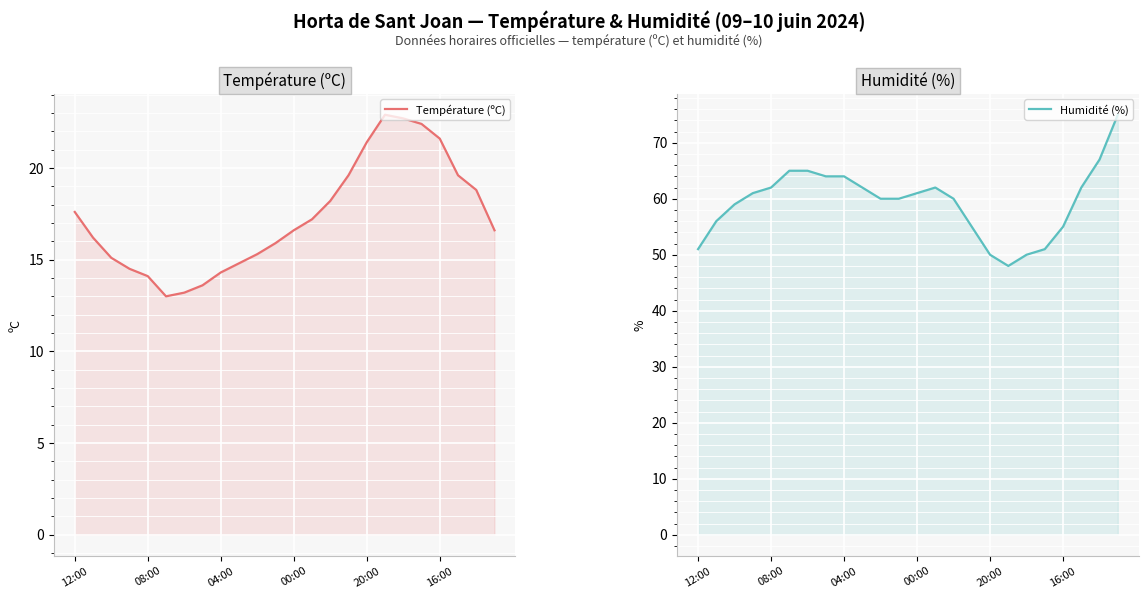

At how many categories does at least one series exceed 65?

2